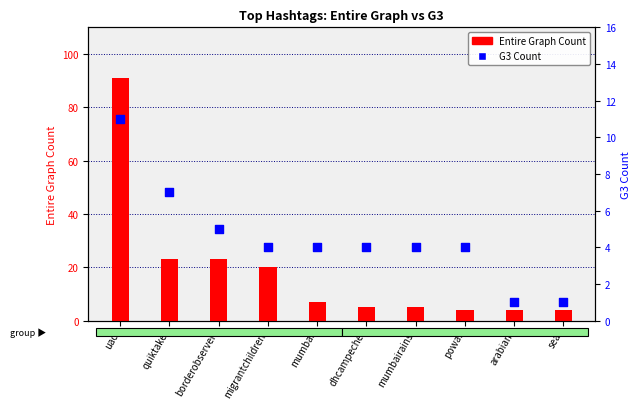

Which series contains the highest Y value?

Entire Graph Count